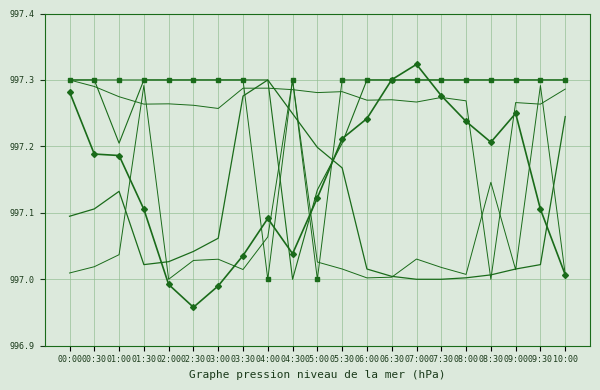

The BME280_temperature series shows 997.0 at 07:00. True or false?

True